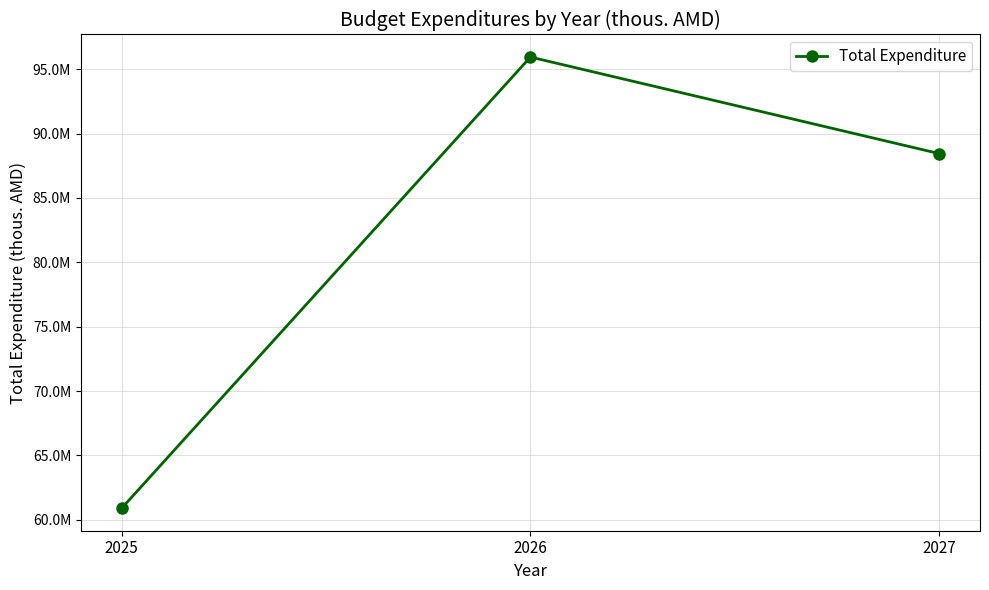

What is the difference between the second highest and minimum values?

27545519.4